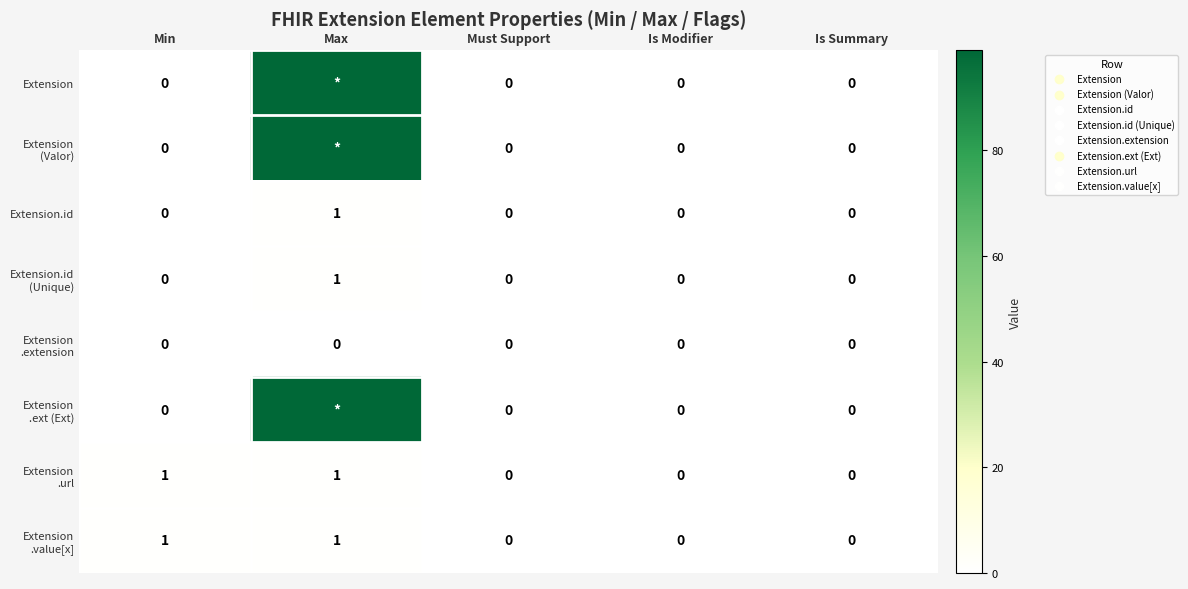

What is the total value across all series at Min?

2